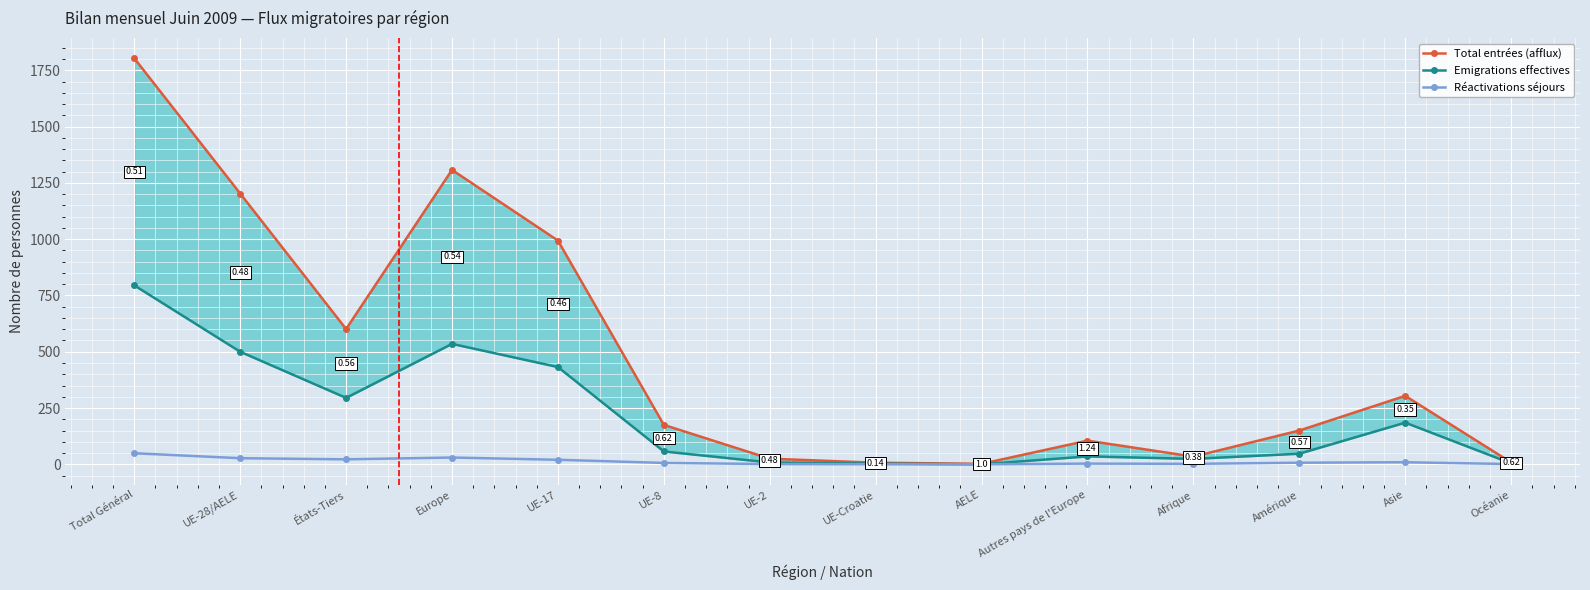

Reading left to right, transcribe all the data shown in this chart.

Total entrées (afflux): Total Général=1804	UE-28/AELE=1203	États-Tiers=601	Europe=1308	UE-17=994	UE-8=175	UE-2=25	UE-Croatie=7	AELE=2	Autres pays de l'Europe=105	Afrique=34	Amérique=150	Asie=304	Océanie=8
Emigrations effectives: Total Général=795	UE-28/AELE=500	États-Tiers=295	Europe=535	UE-17=432	UE-8=57	UE-2=8	UE-Croatie=3	AELE=0	Autres pays de l'Europe=35	Afrique=24	Amérique=47	Asie=185	Océanie=4
Réactivations séjours: Total Général=49	UE-28/AELE=27	États-Tiers=22	Europe=30	UE-17=20	UE-8=6	UE-2=1	UE-Croatie=0	AELE=0	Autres pays de l'Europe=3	Afrique=2	Amérique=7	Asie=9	Océanie=1